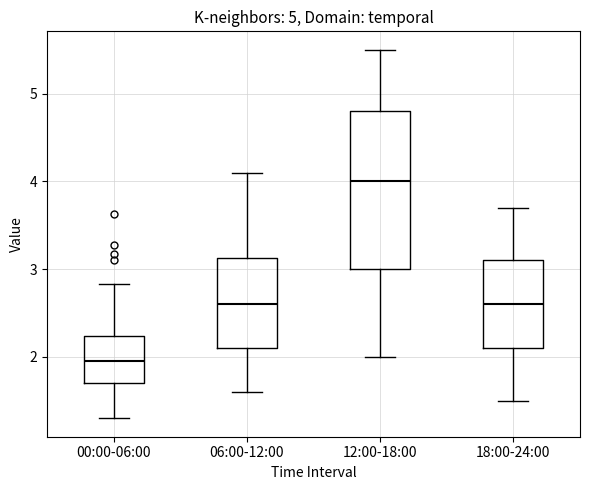

Which box has the highest median line?

12:00-18:00